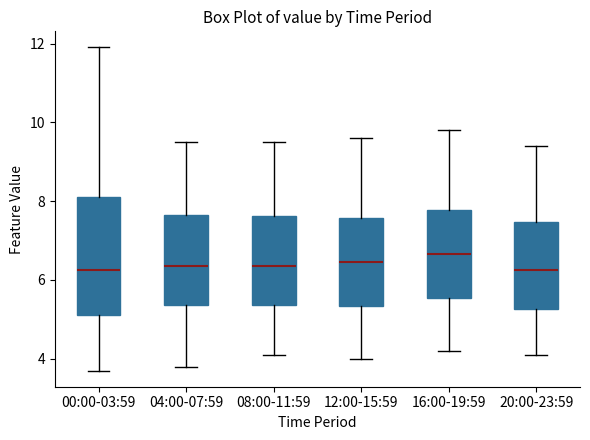

Reading left to right, transcribe this box plot: for each box, give where its median line is, the range the box spans, and where its two whiskers end, as read against the y-axis. The values are not printed on the chart, so give them approximately, as read against the axis.

00:00-03:59: median 6.2, box 5.2 to 8.2, whiskers 3.8 to 12.0
04:00-07:59: median 6.4, box 5.4 to 7.6, whiskers 3.8 to 9.6
08:00-11:59: median 6.4, box 5.4 to 7.6, whiskers 4.2 to 9.6
12:00-15:59: median 6.4, box 5.4 to 7.6, whiskers 4.0 to 9.6
16:00-19:59: median 6.6, box 5.6 to 7.8, whiskers 4.2 to 9.8
20:00-23:59: median 6.2, box 5.2 to 7.4, whiskers 4.2 to 9.4